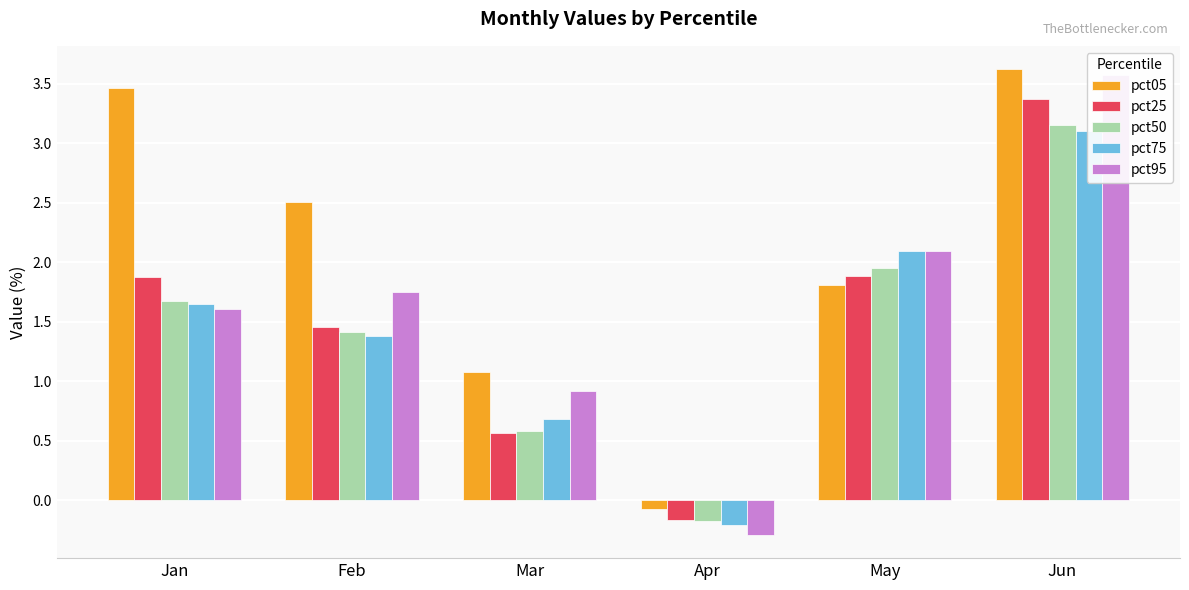

List the labels in order of pct75 value, largest first.

Jun, May, Jan, Feb, Mar, Apr